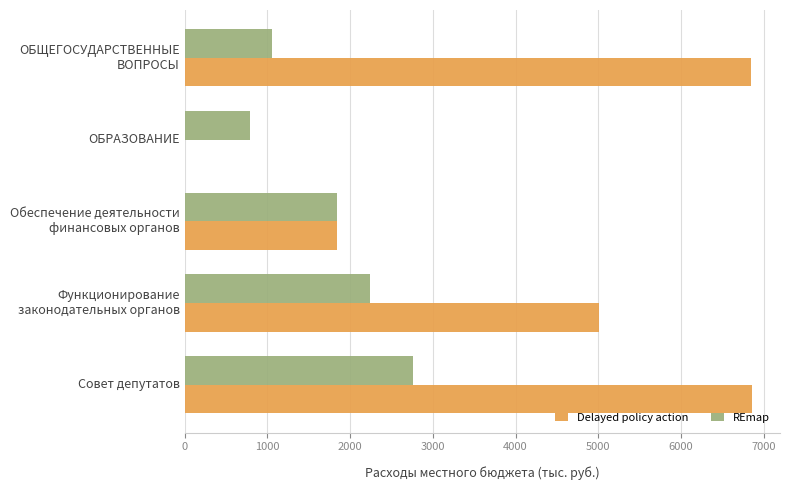

What is the sum of all Delayed policy action values?

20558.2